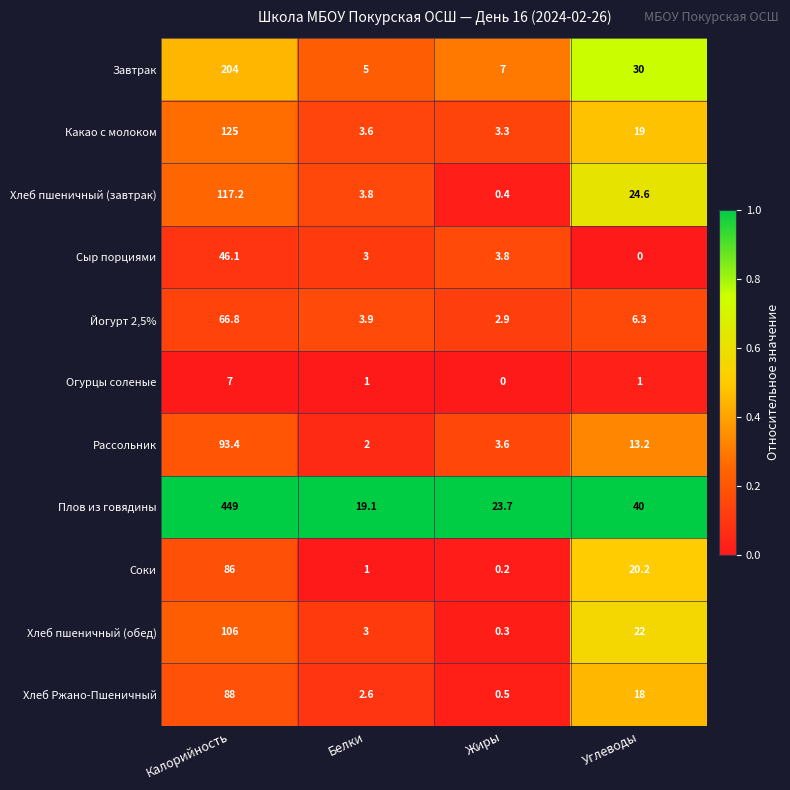

Rank the series at Жиры from lowest to highest value.

Огурцы соленые, Соки, Хлеб пшеничный (обед), Хлеб пшеничный (завтрак), Хлеб Ржано-Пшеничный, Йогурт 2,5%, Какао с молоком, Рассольник, Сыр порциями, Завтрак, Плов из говядины